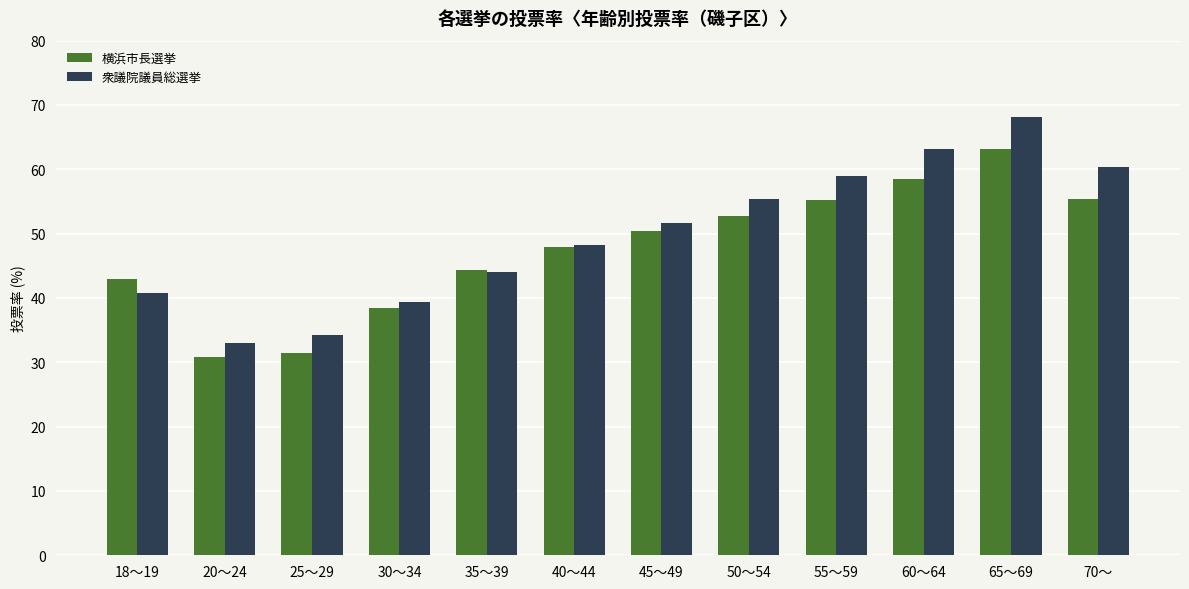

How many values in the 衆議院議員総選挙 series are below 51?

6